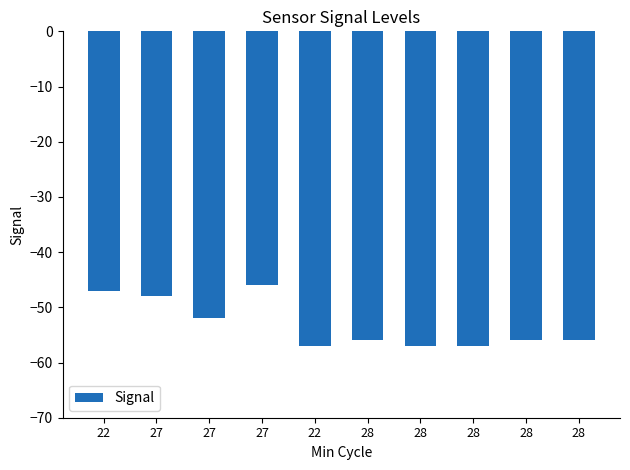

List the labels in order of value, largest first.

27, 22, 27, 27, 28, 28, 28, 22, 28, 28